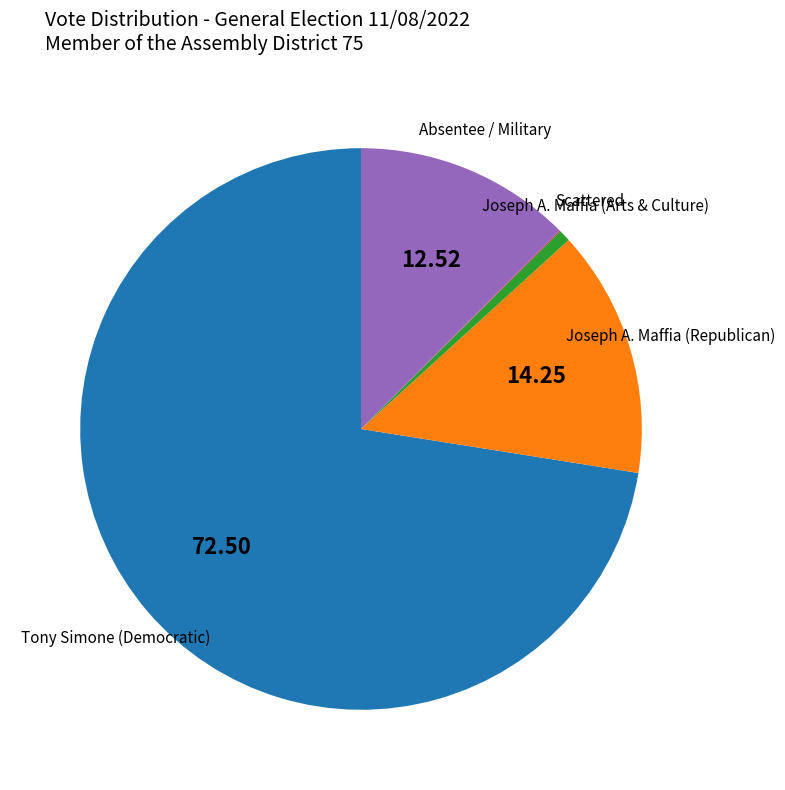

Is there any slice that represents more than half of the pie?

Yes